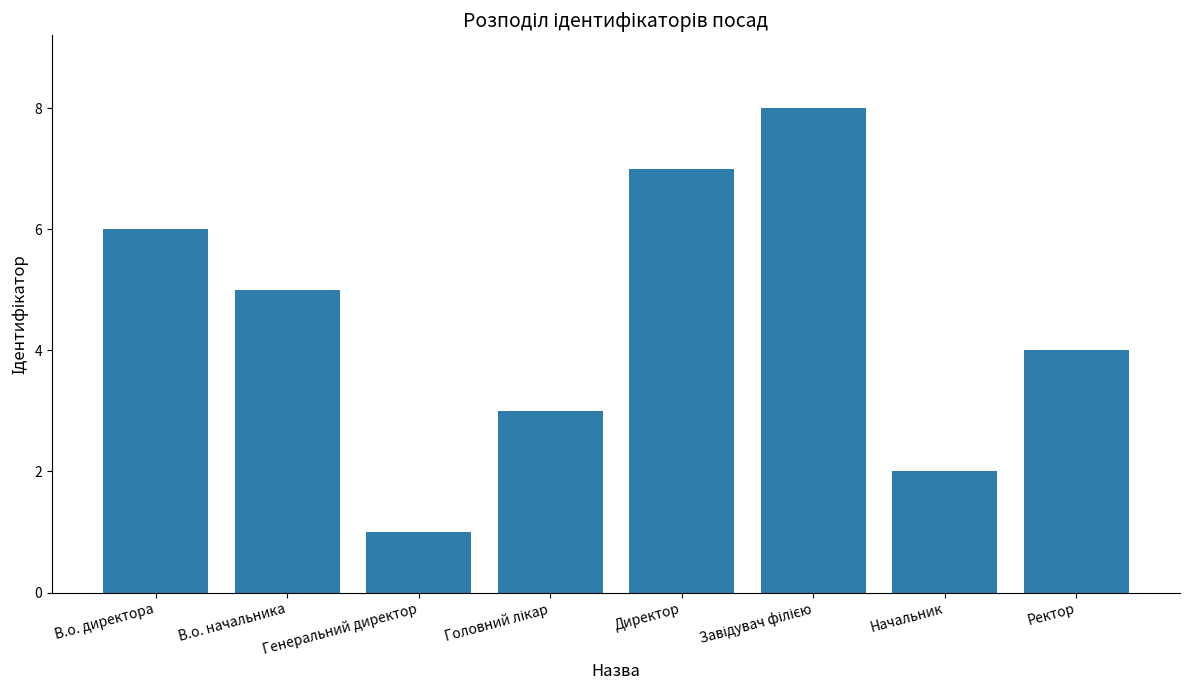

Is it true that the value at Начальник is 2?

True